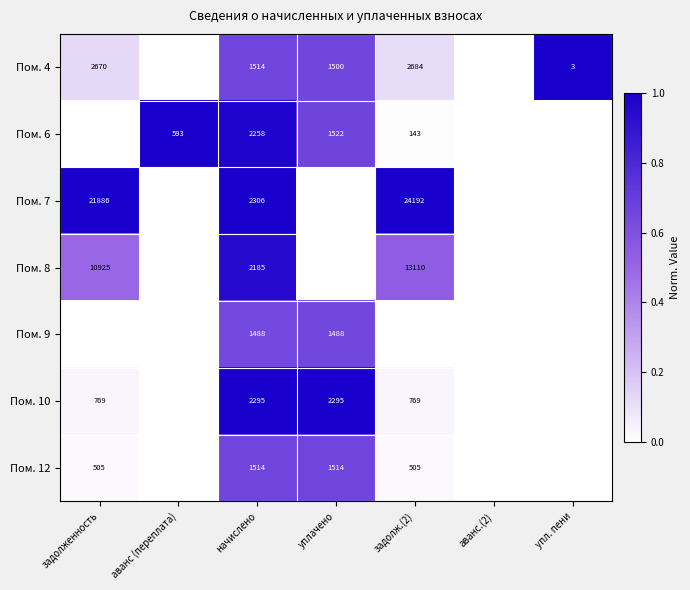

Is it true that Пом. 9 equals 1488 at начислено?

True